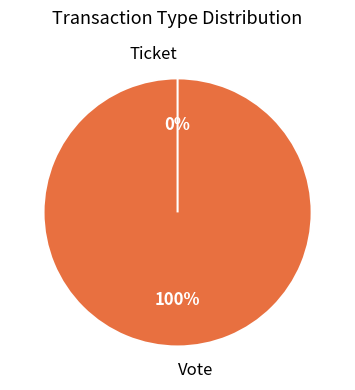

Which has a higher value, Vote or Ticket?

Vote